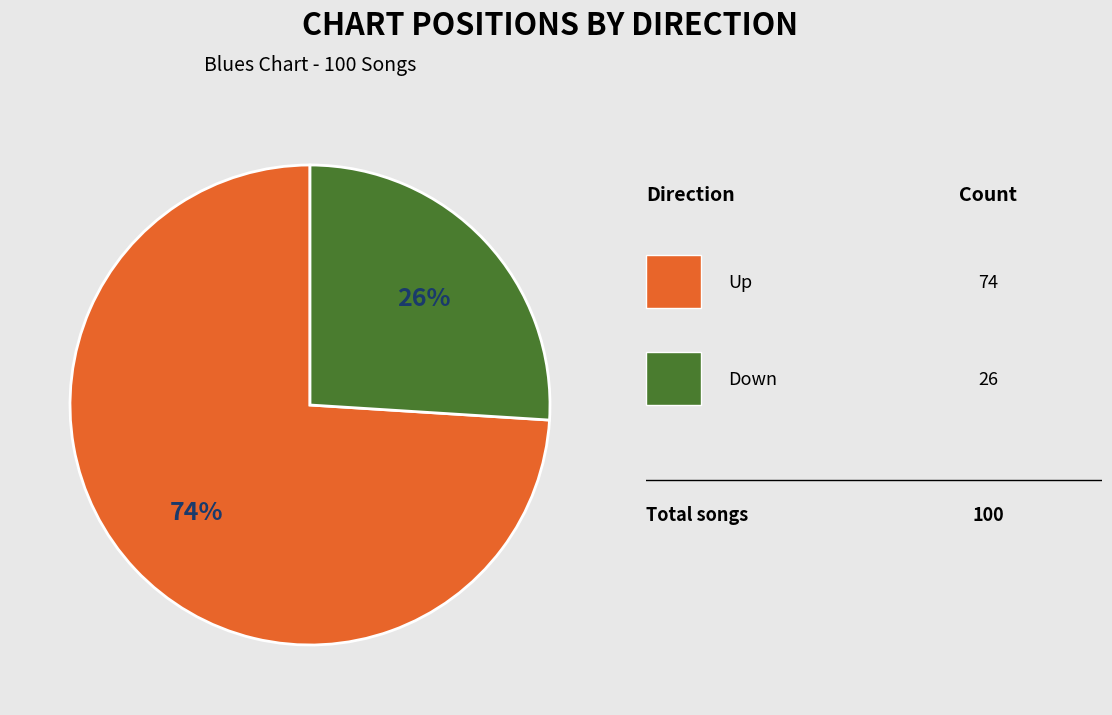

To the nearest percent, what is the average slice percentage?

50%